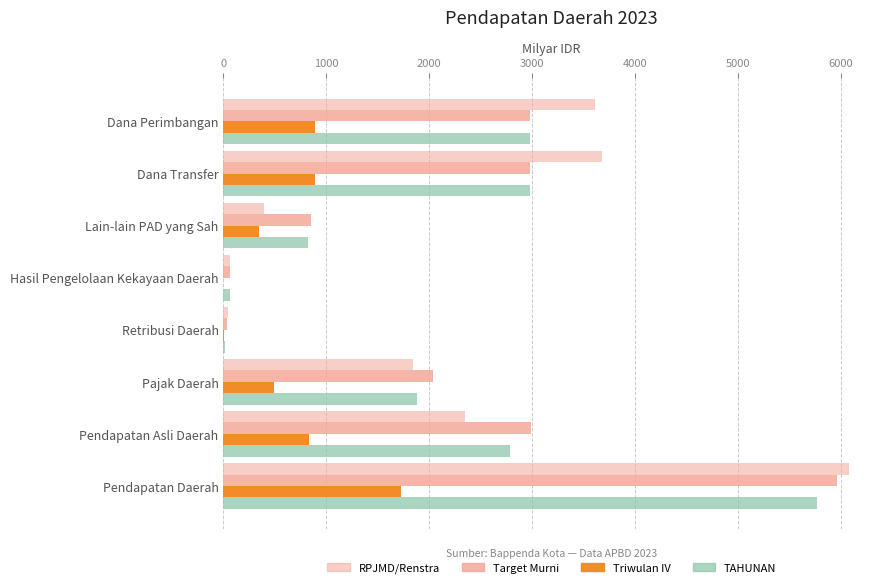

How many series are shown in this chart?

4